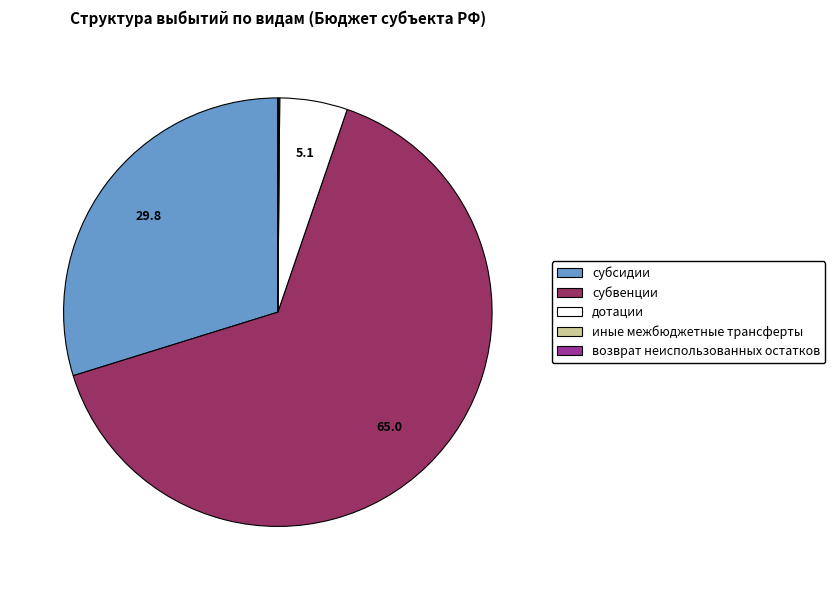

Does субвенции represent more than half of the total?

Yes